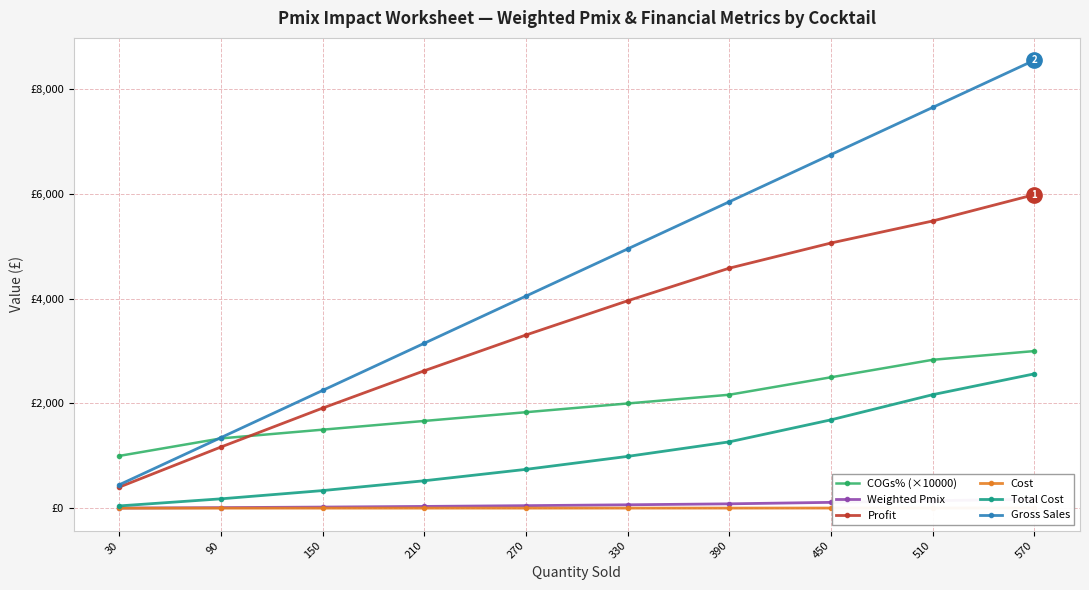

The Gross Sales series shows 7650.0 at 510. True or false?

True